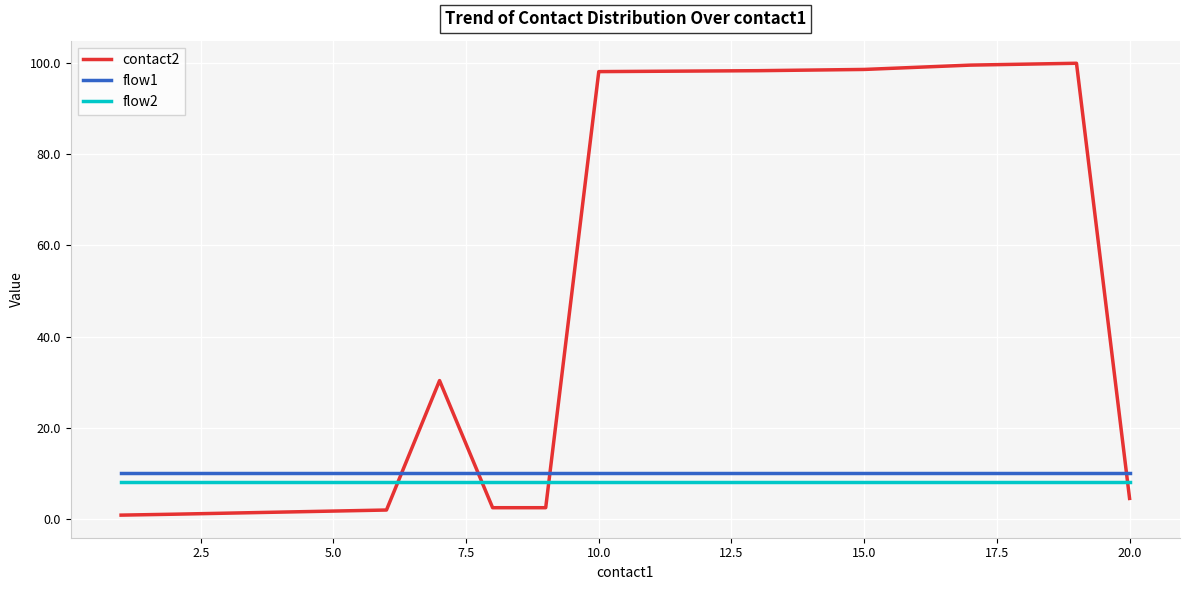

Which series ends up on top after the final intersection of flow1 and contact2?

flow1